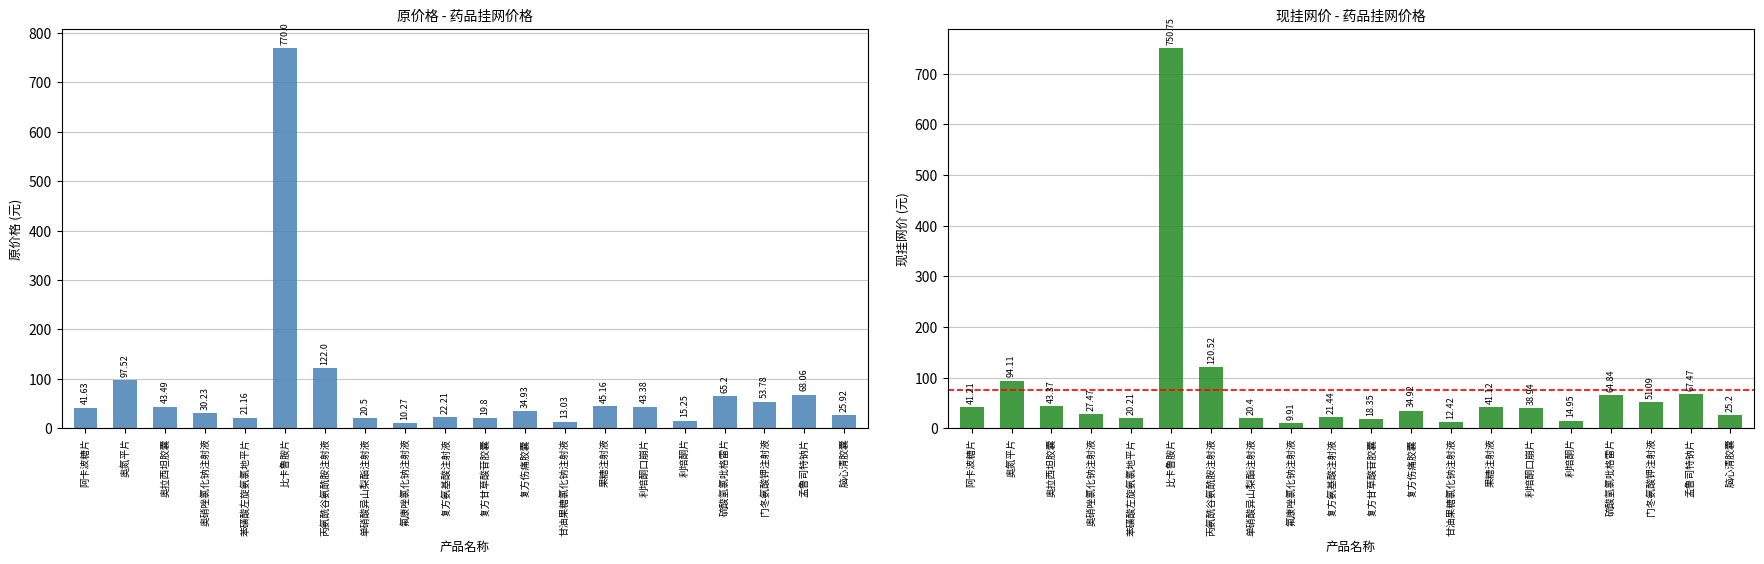

How many data points does each series have?

20